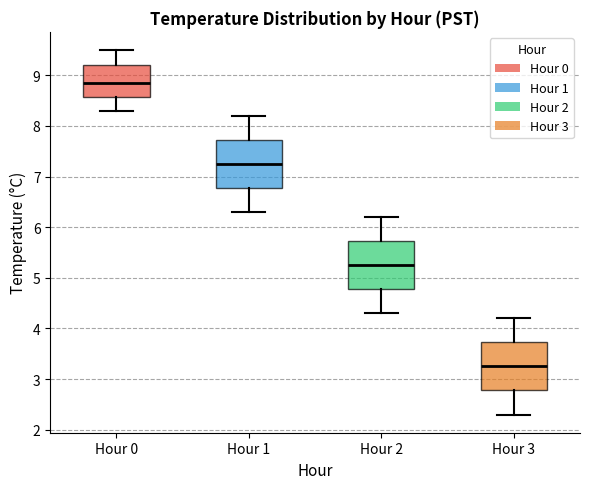

Which box has the highest median line?

Hour 0